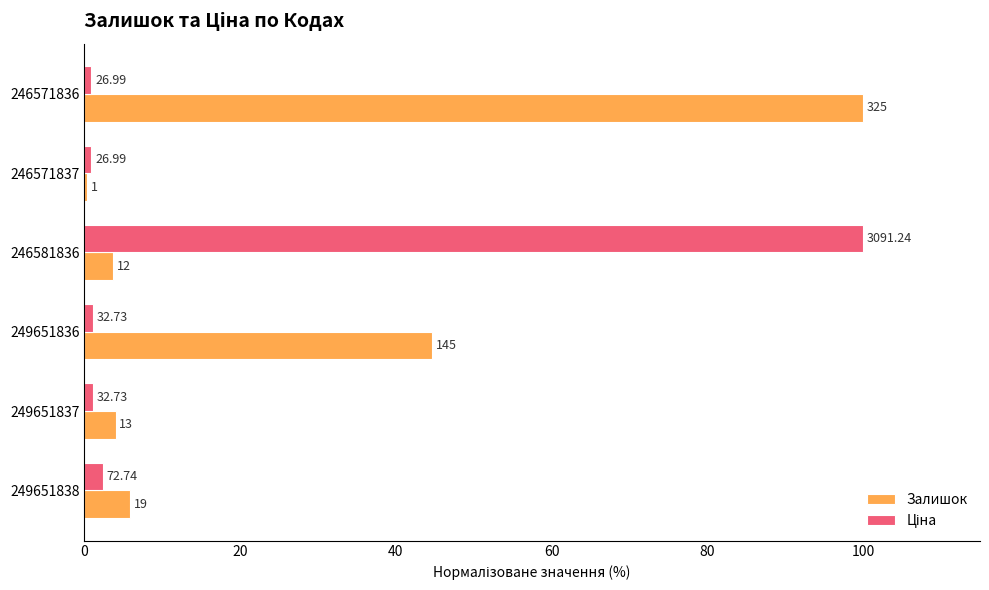

What is the greatest value displayed?

100.0